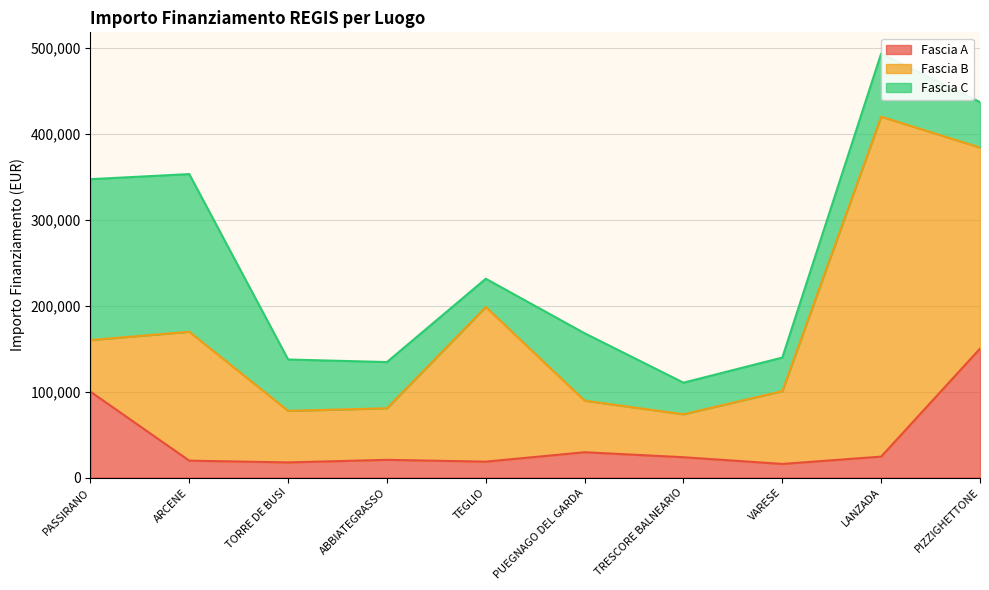

True or false: Fascia A has more than 0 interior local peaks.

True